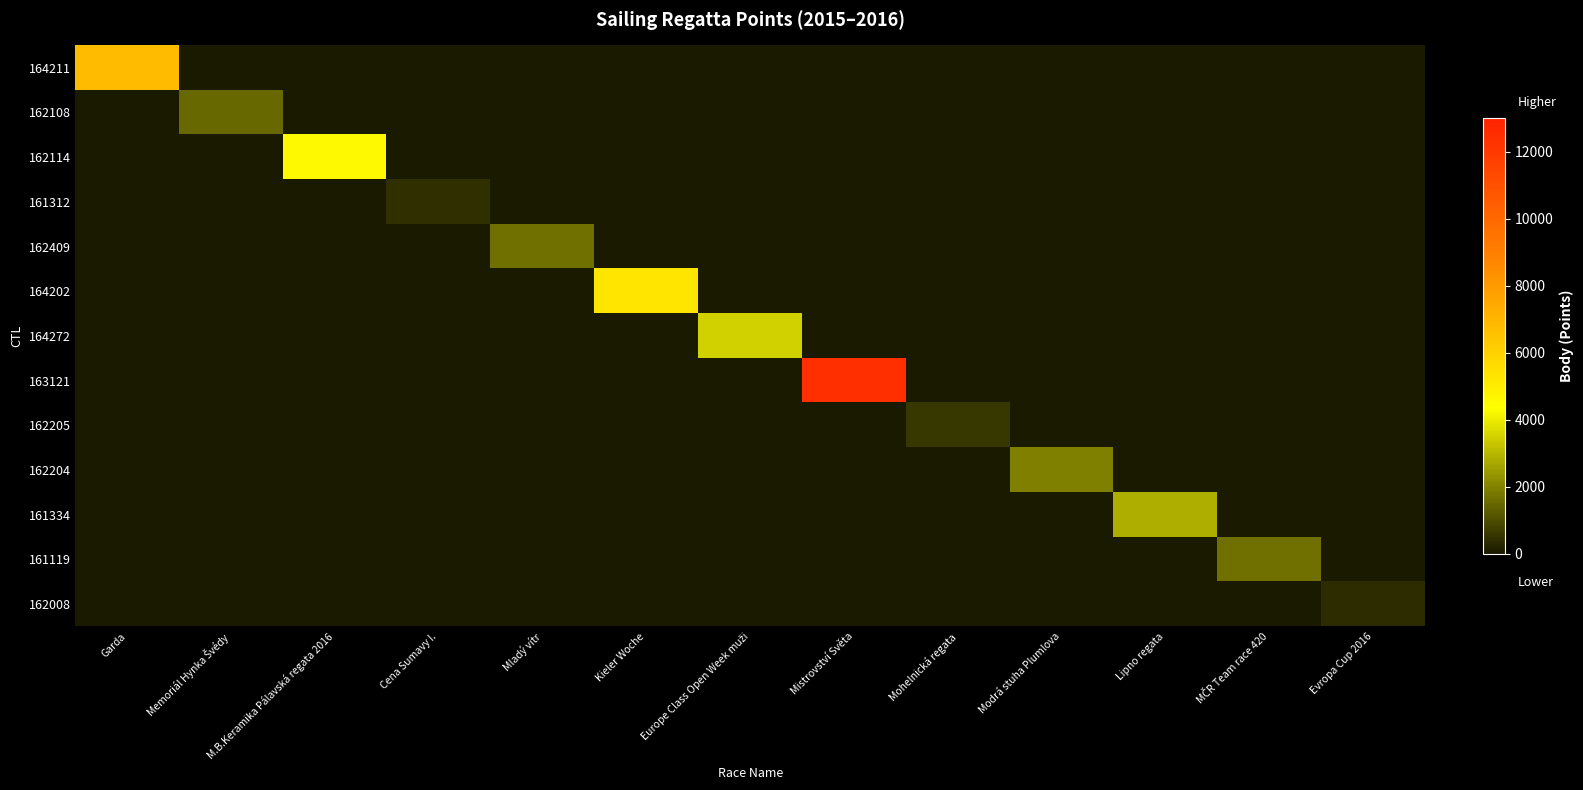

Between Evropa Cup 2016 and Cena Sumavy I., which is larger?

Evropa Cup 2016